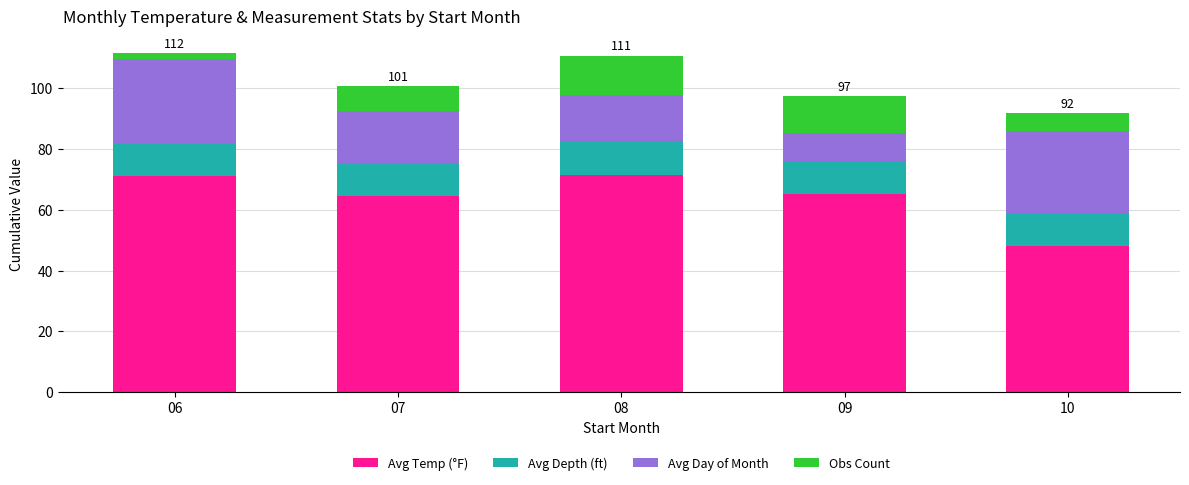

What is the difference between the Avg Temp (°F) values at 10 and 07?

16.6